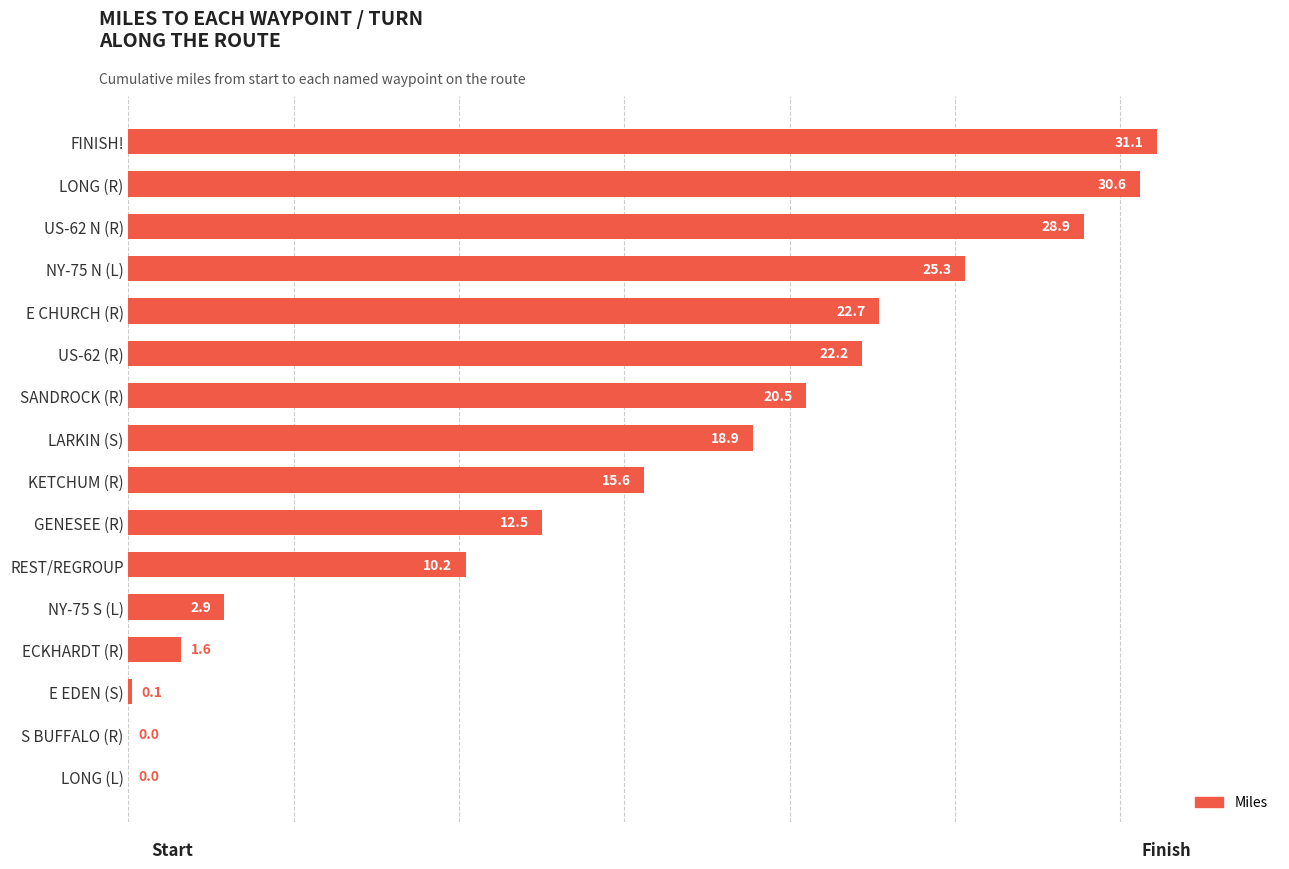

What is the greatest value displayed?

31.1